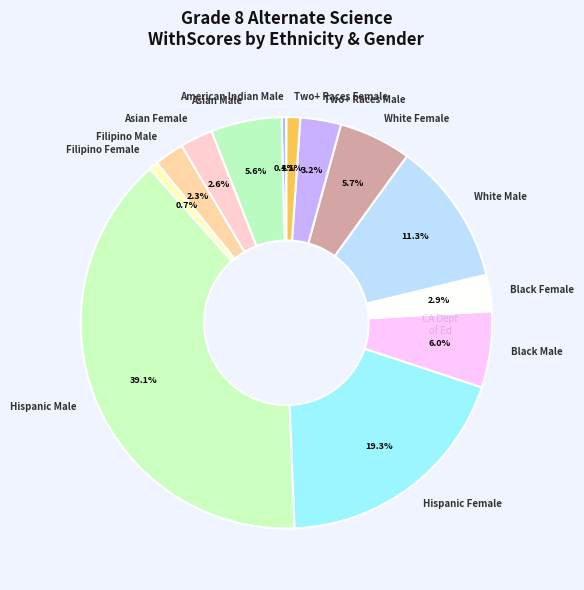

To the nearest percent, what portion does Black Male represent?

6%